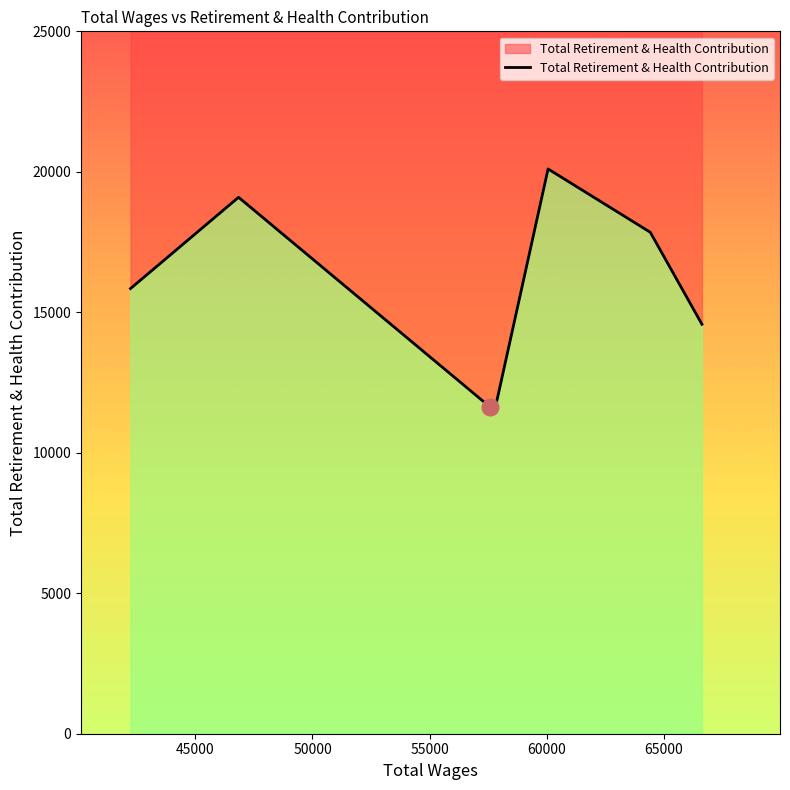

Where does the data first go above 15845?

45000